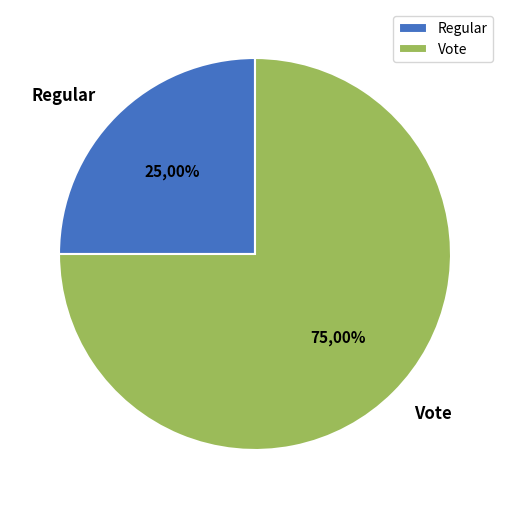

How many segments does this pie chart have?

2